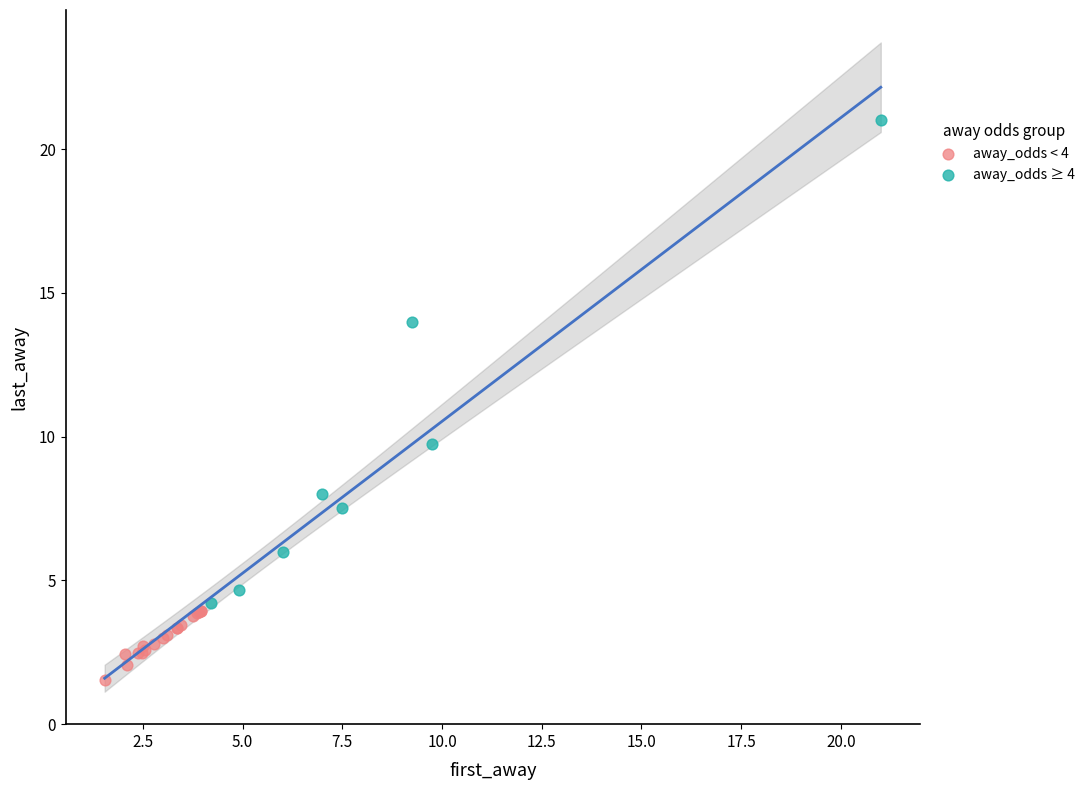

Which series has the largest Y range (max minus min)?

away_odds ≥ 4